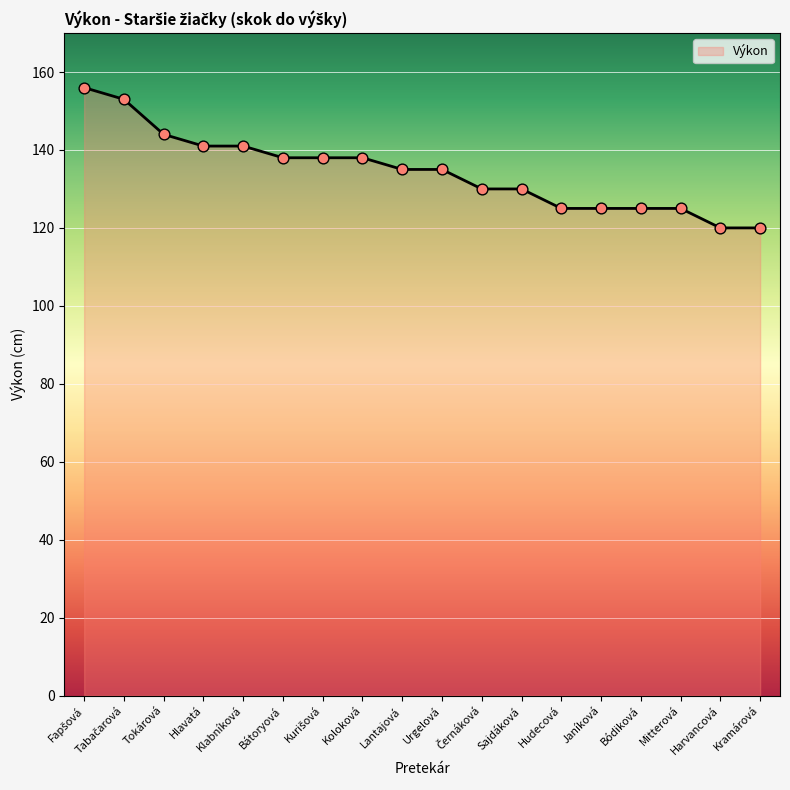

Which has a higher value, Urgelová or Koloková?

Koloková